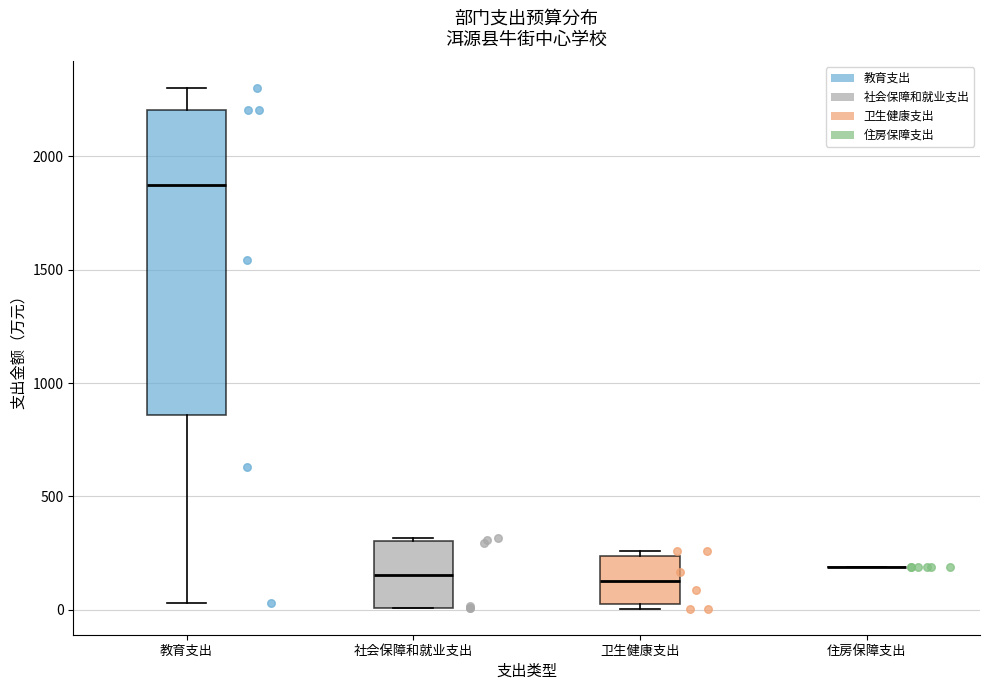

Reading left to right, read every box against the y-axis: the position of its median line, the range the box covers, and the ends of its whiskers. The values are not printed on the chart, so give them approximately, as read against the axis.

教育支出: median 1850, box 850 to 2200, whiskers 50 to 2300
社会保障和就业支出: median 150, box 0 to 300, whiskers 0 to 300
卫生健康支出: median 150, box 50 to 250, whiskers 0 to 250 (just above the box's upper edge)
住房保障支出: box collapsed to a line at 200, whiskers 200 to 200